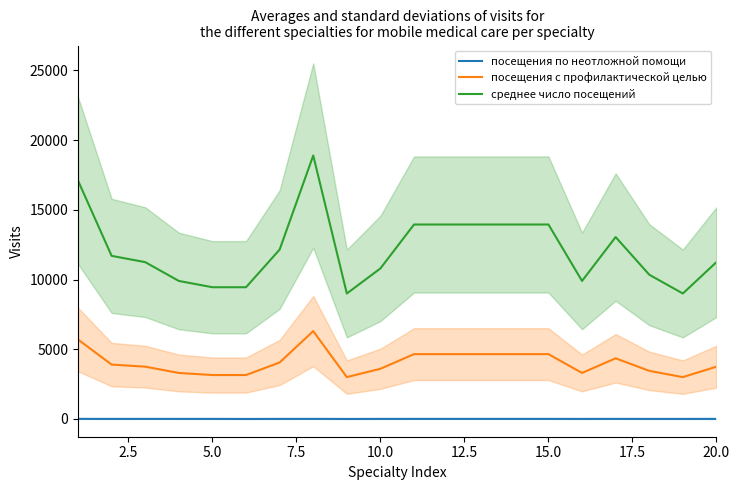

True or false: посещения по неотложной помощи and посещения с профилактической целью cross at least once.

False